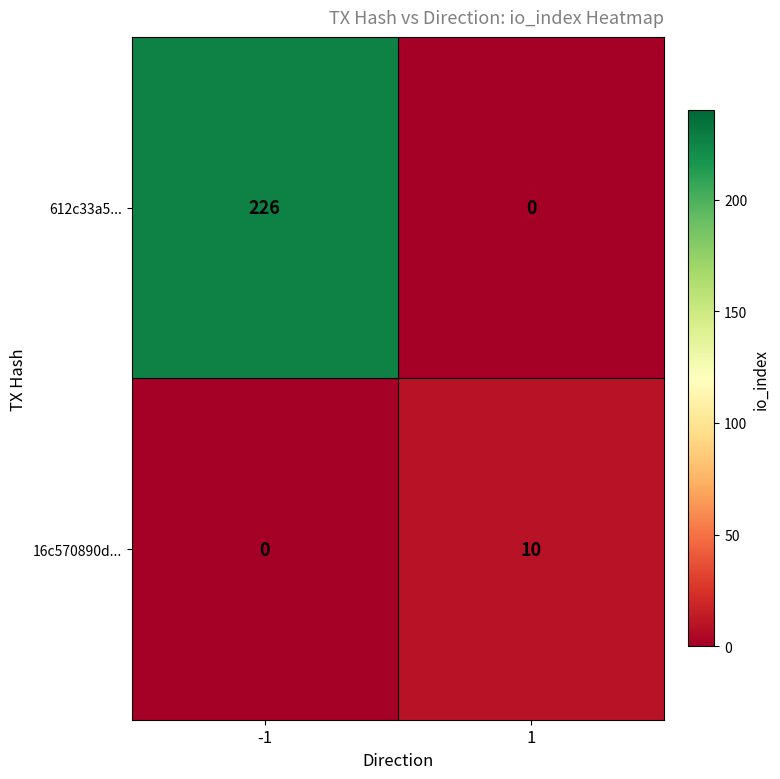

What is the approximate value of 612c33a5... at -1, to the nearest 50?

250